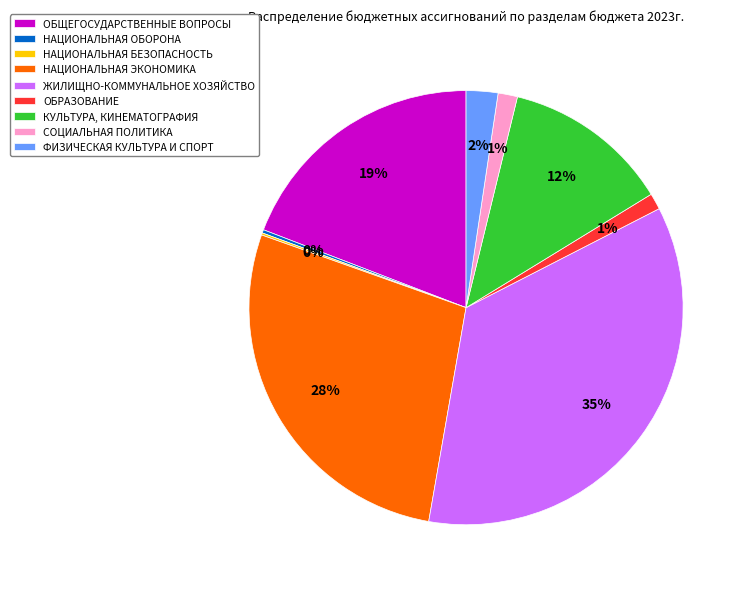

Which slice is the largest?

ЖИЛИЩНО-КОММУНАЛЬНОЕ ХОЗЯЙСТВО